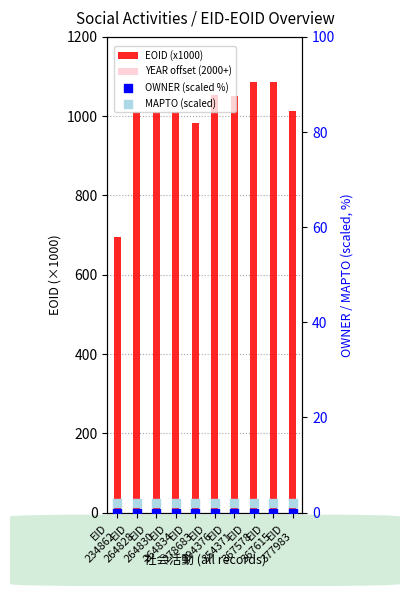

What is the total value across all series at EID
377983?

1031.4